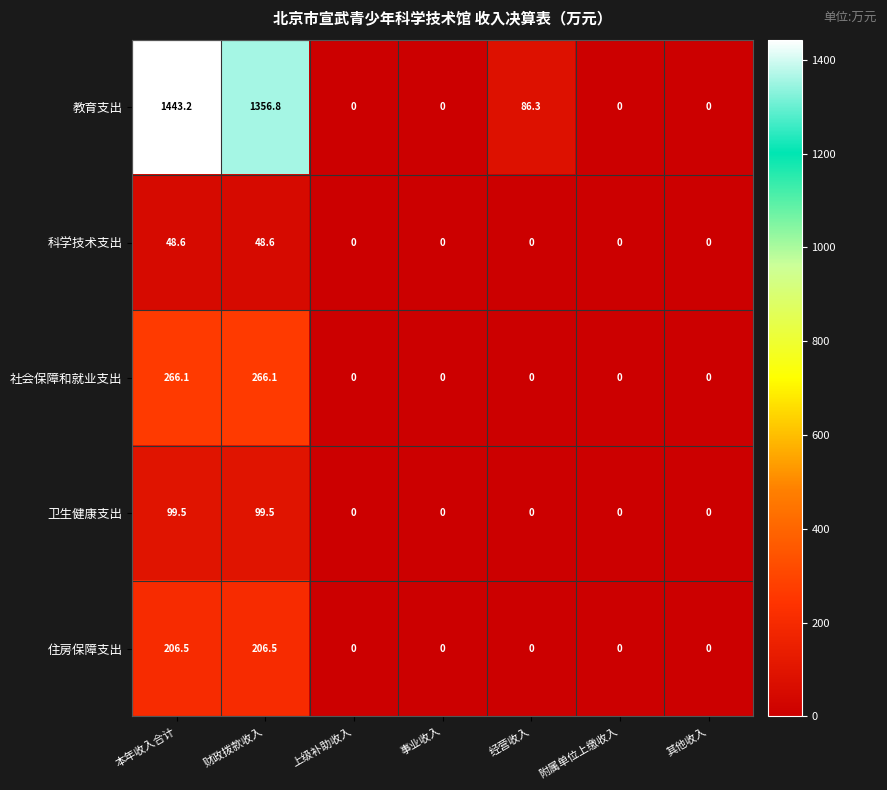

List the series in order of their peak value, highest first.

教育支出, 社会保障和就业支出, 住房保障支出, 卫生健康支出, 科学技术支出